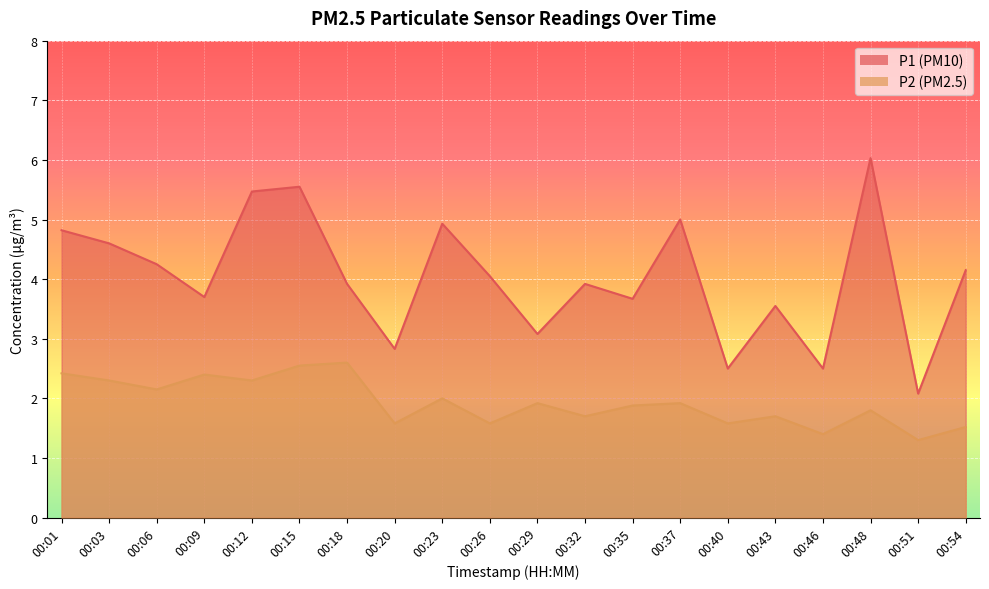

True or false: P1 and P2 cross at least once.

False